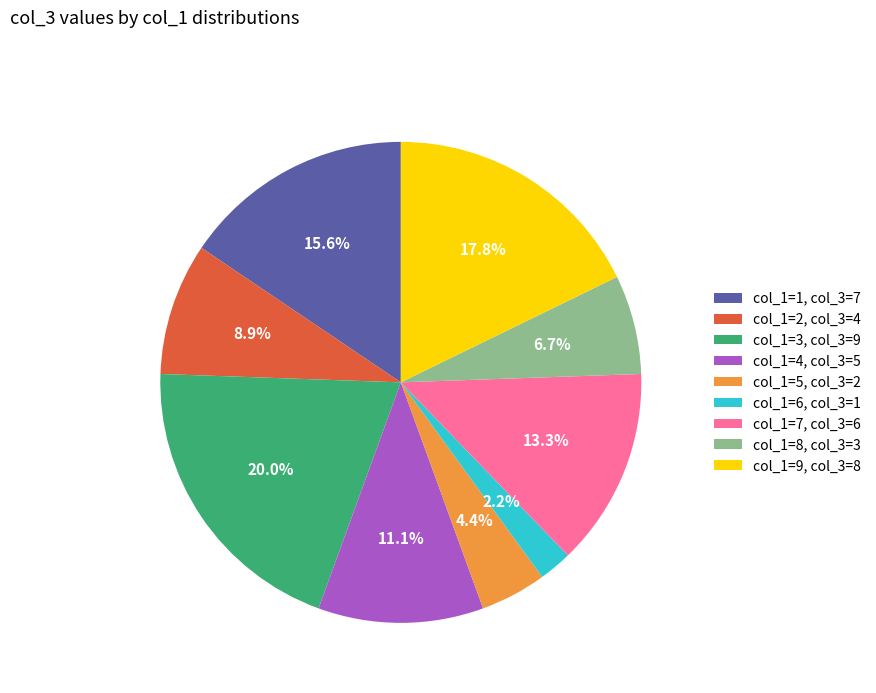

Which slice is the smallest?

col_1=6